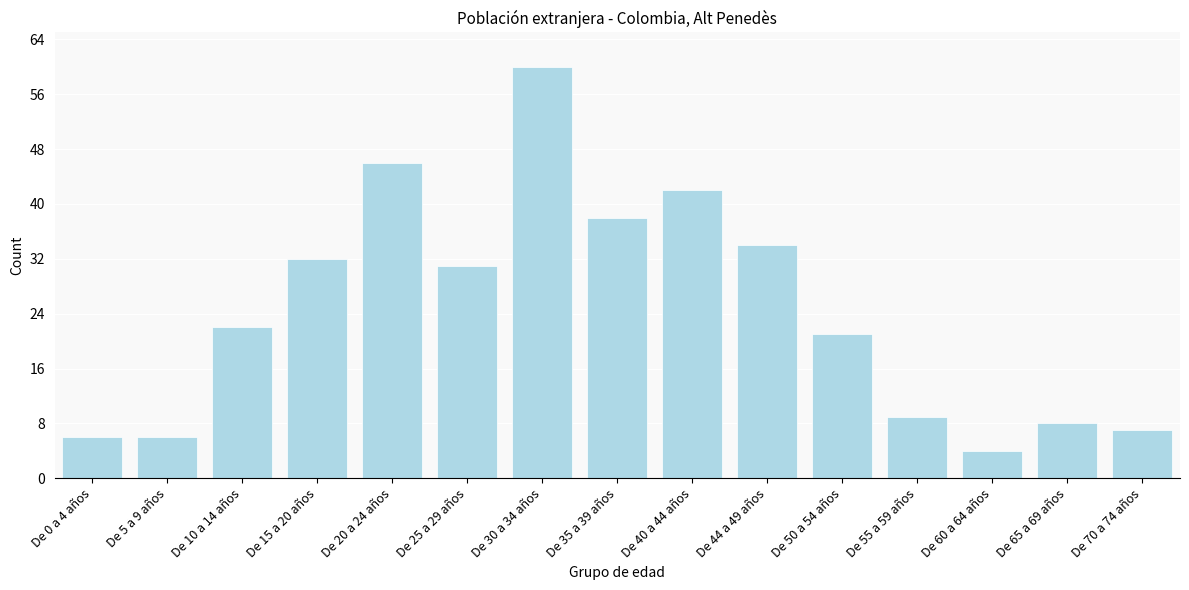

Reading left to right, list all the values displayed in this chart.

De 0 a 4 años=6	De 5 a 9 años=6	De 10 a 14 años=22	De 15 a 20 años=32	De 20 a 24 años=46	De 25 a 29 años=31	De 30 a 34 años=60	De 35 a 39 años=38	De 40 a 44 años=42	De 44 a 49 años=34	De 50 a 54 años=21	De 55 a 59 años=9	De 60 a 64 años=4	De 65 a 69 años=8	De 70 a 74 años=7